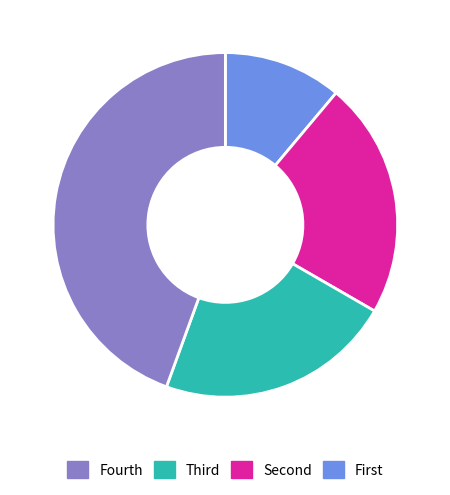

Is there a majority slice in this chart?

No